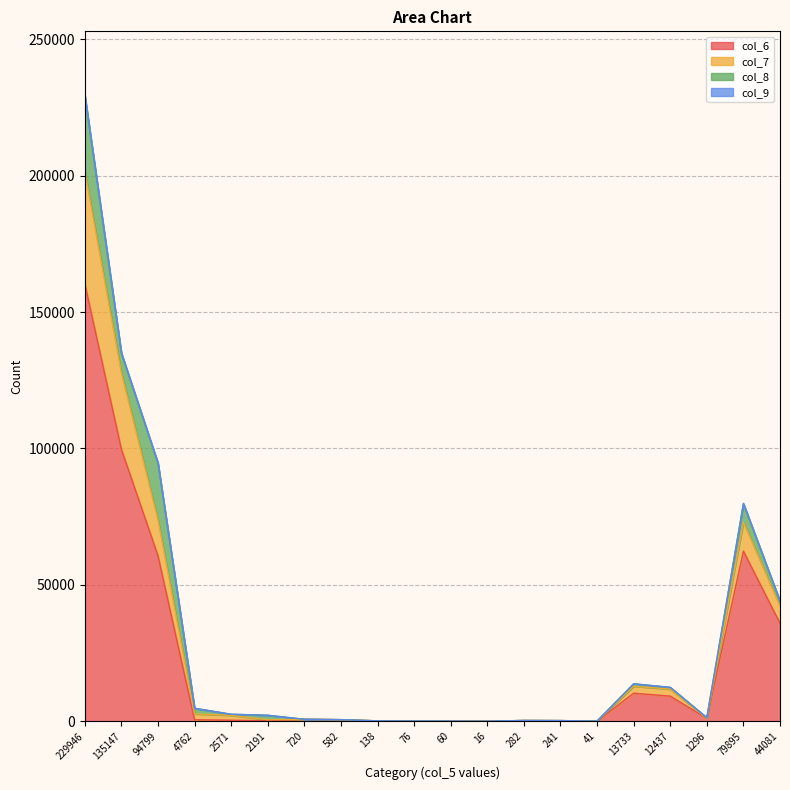

At which category is the sum across all series the highest?

229946